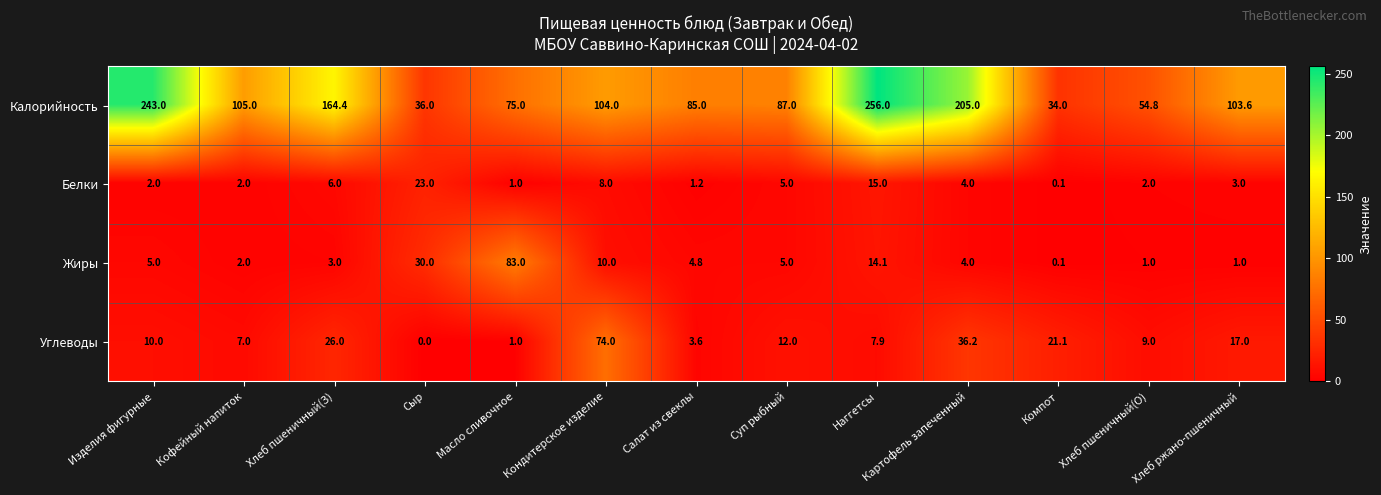

Rank the series by their maximum value, from highest to lowest.

Калорийность, Жиры, Углеводы, Белки